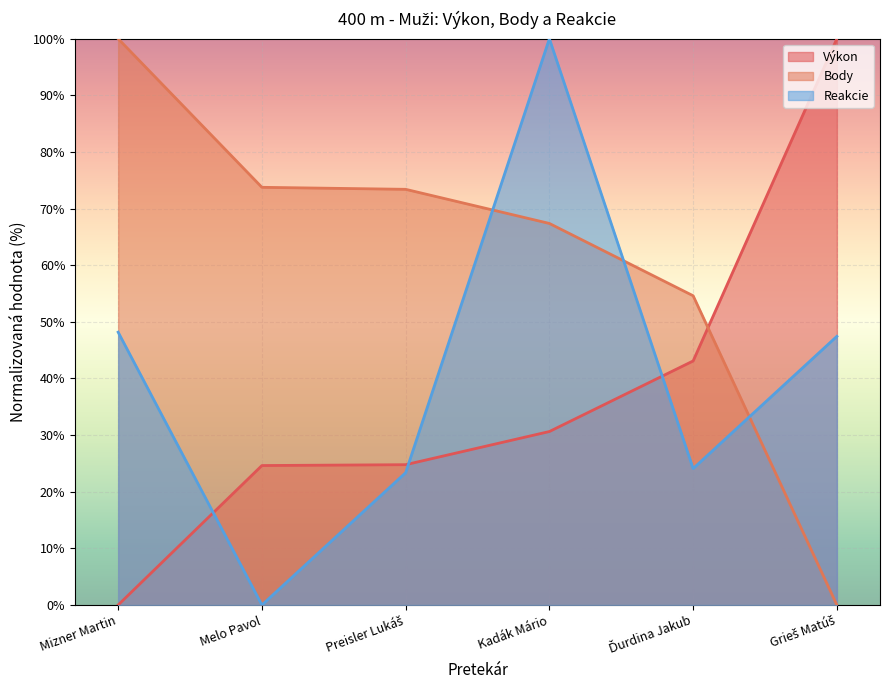

Reading right to left, extract all data points from this chart.

Výkon: Grieš Matúš=100.0	Ďurdina Jakub=43.1	Kadák Mário=30.6	Preisler Lukáš=24.8	Melo Pavol=24.6	Mizner Martin=0.0
Body: Grieš Matúš=0.0	Ďurdina Jakub=54.6	Kadák Mário=67.4	Preisler Lukáš=73.4	Melo Pavol=73.8	Mizner Martin=100.0
Reakcie: Grieš Matúš=47.4	Ďurdina Jakub=24.1	Kadák Mário=100.0	Preisler Lukáš=23.4	Melo Pavol=0.0	Mizner Martin=48.2